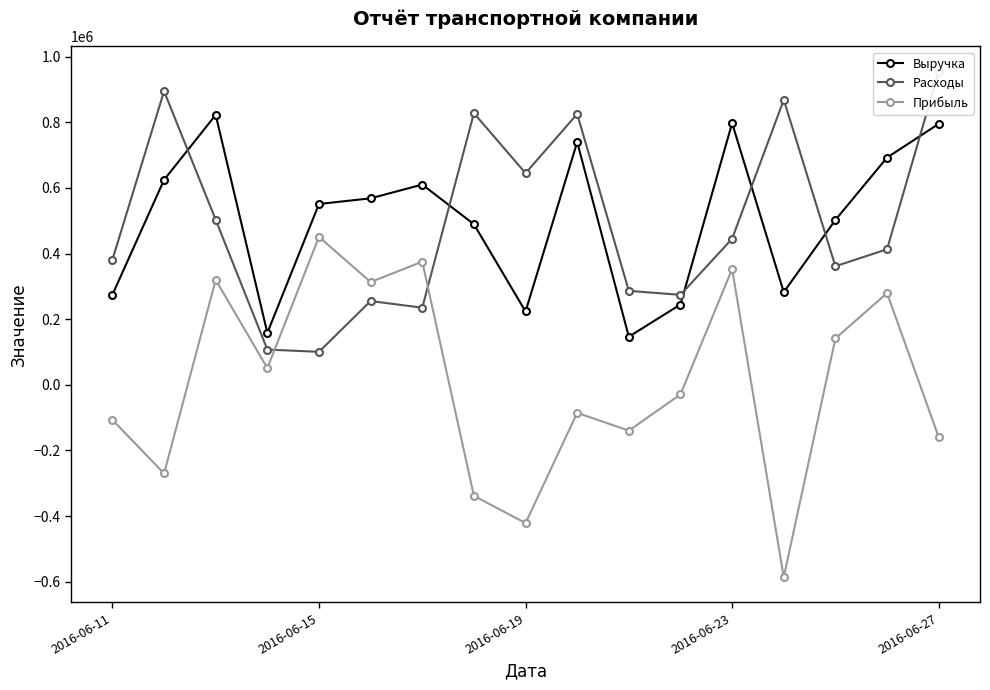

What is the sum of all Выручка values?

8521946